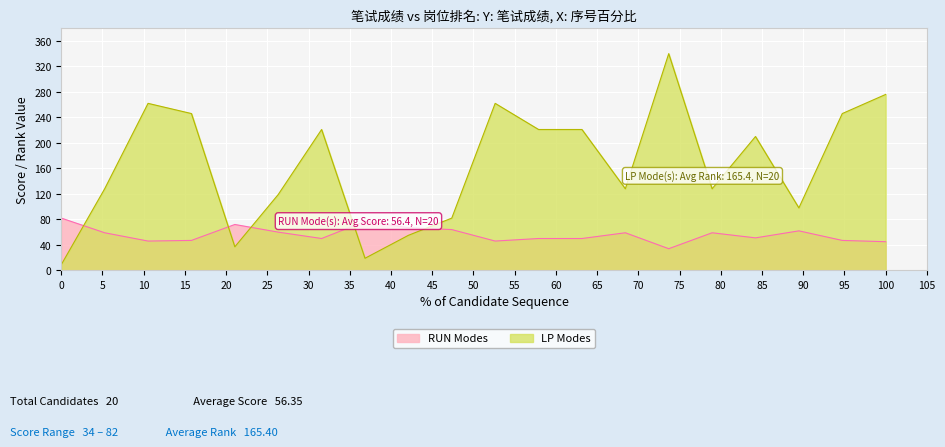

In RUN Modes, how many points are lower than both neighbors (excluding endpoints)?

5